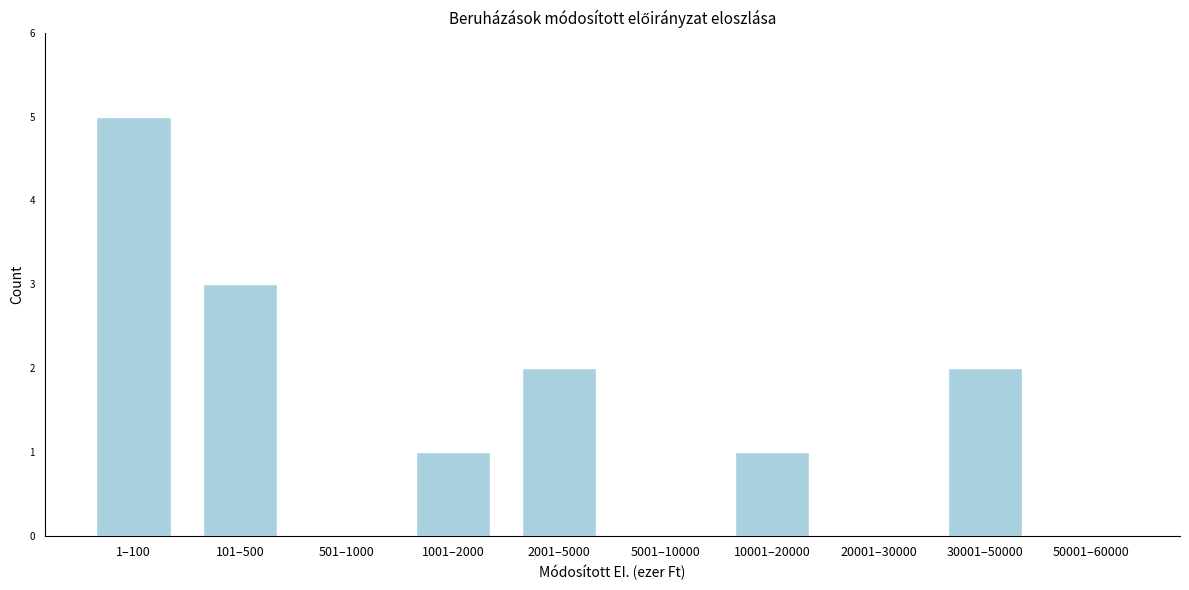

Reading left to right, list all the values displayed in this chart.

1–100=5	101–500=3	501–1000=0	1001–2000=1	2001–5000=2	5001–10000=0	10001–20000=1	20001–30000=0	30001–50000=2	50001–60000=0